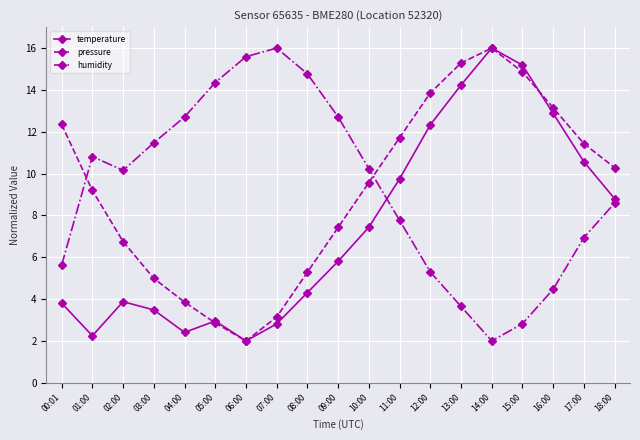

Is it true that pressure equals 2.6 at 01:00?

False